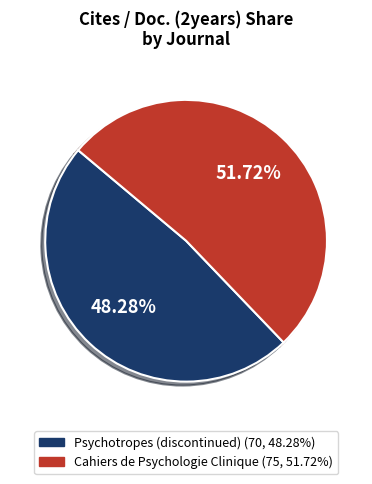

What is the largest slice in the pie chart?

Cahiers de Psychologie Clinique